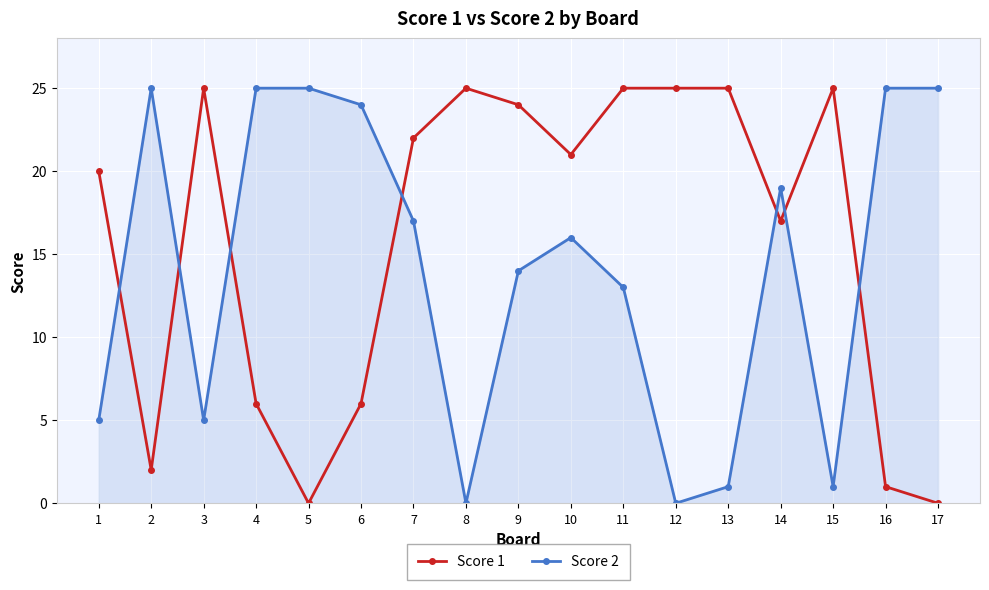

What is the total value across all series at 9?

38